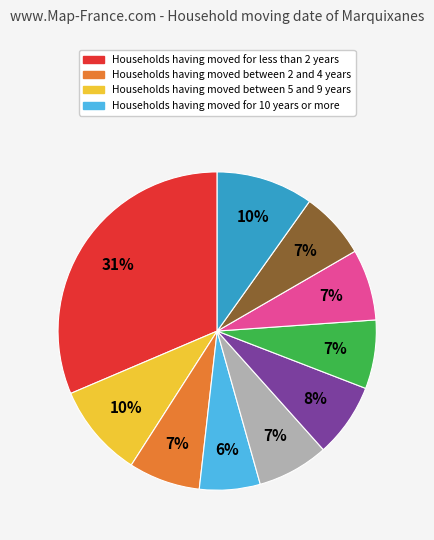

Does any single category account for the majority?

No